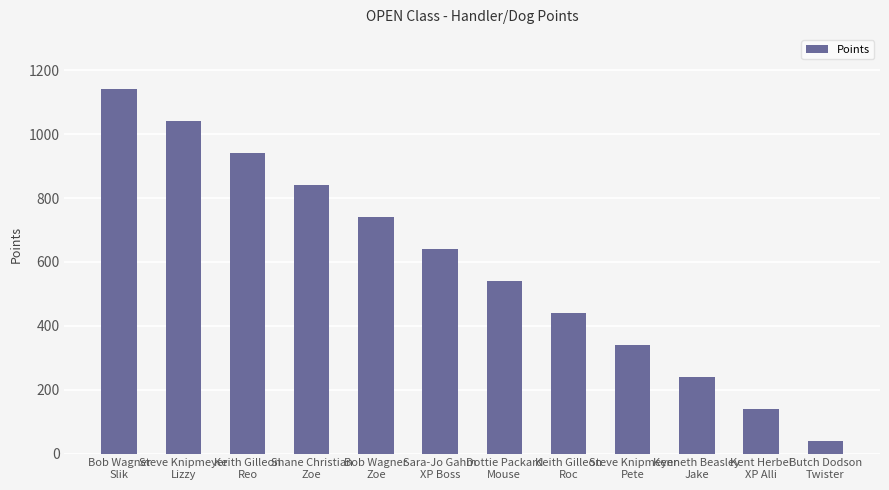

Which label corresponds to the smallest value in the chart?

Butch Dodson
Twister